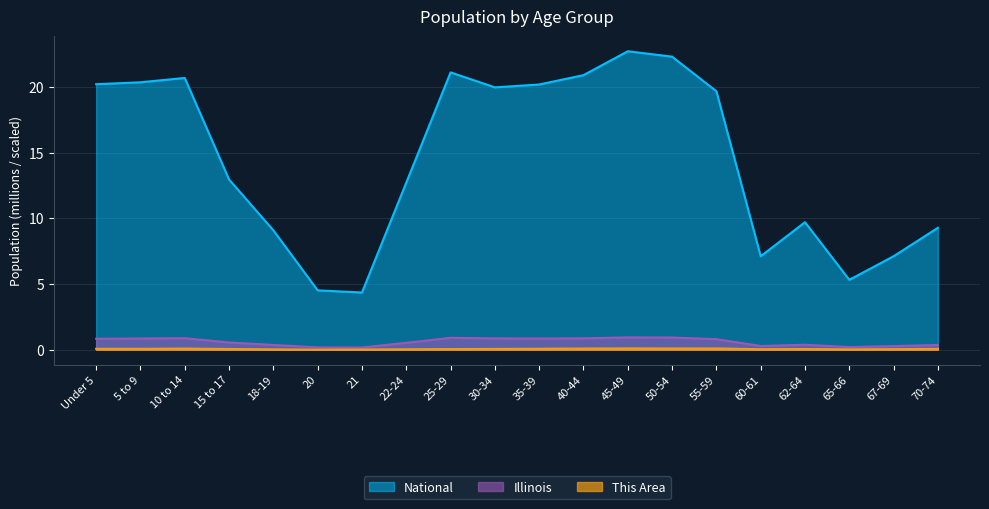

What is the sum of the National values at 40-44 and 20?

25.4